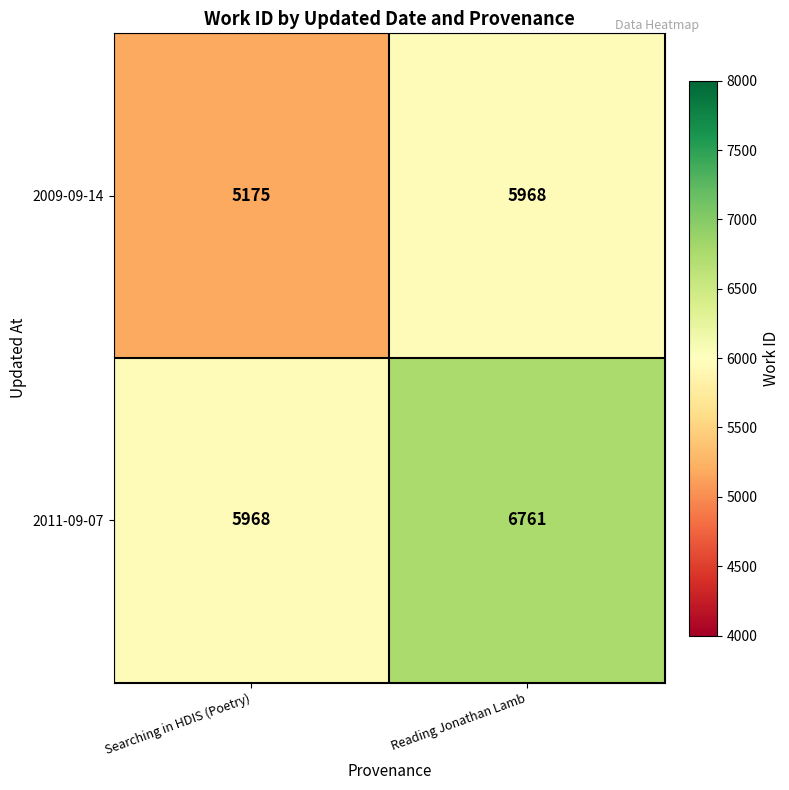

What is the spread (max minus min) of values at Reading Jonathan Lamb?

793